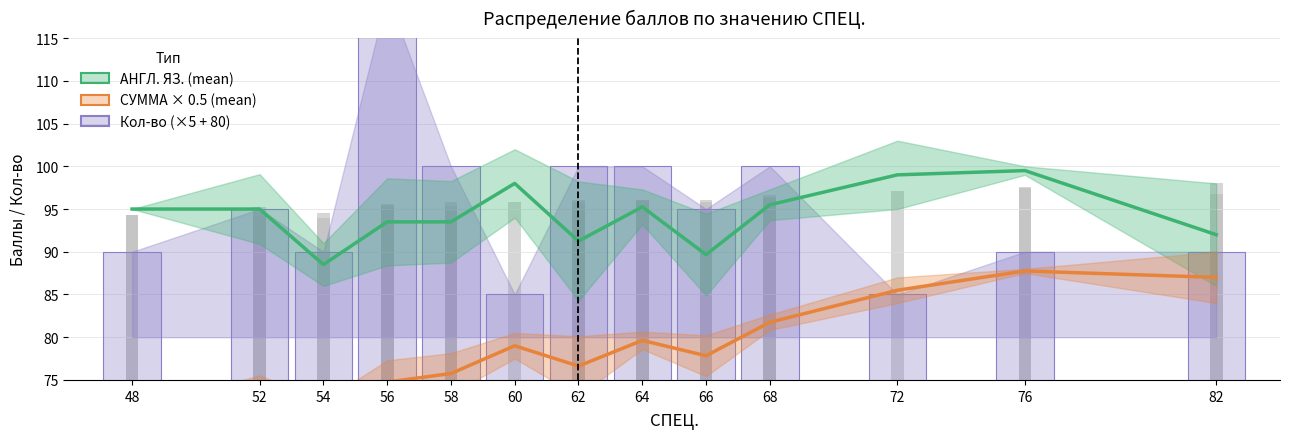

Count the Кол-во (×5 + 80) values in the range 90 to 100.

10